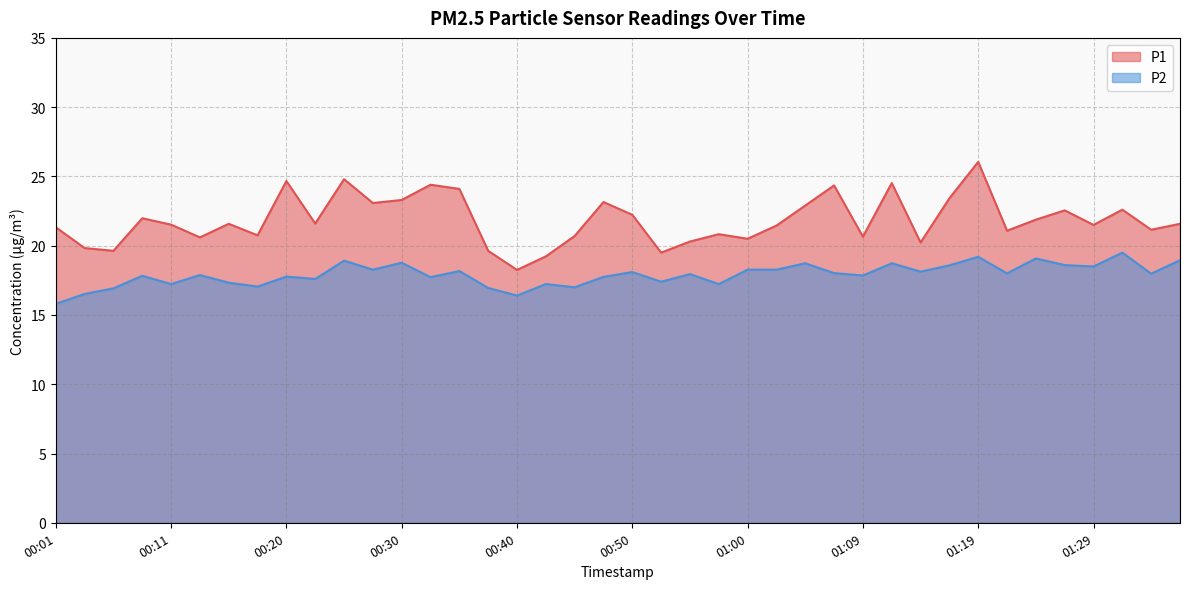

The value of P1 at 01:26 is 22.6. True or false?

True